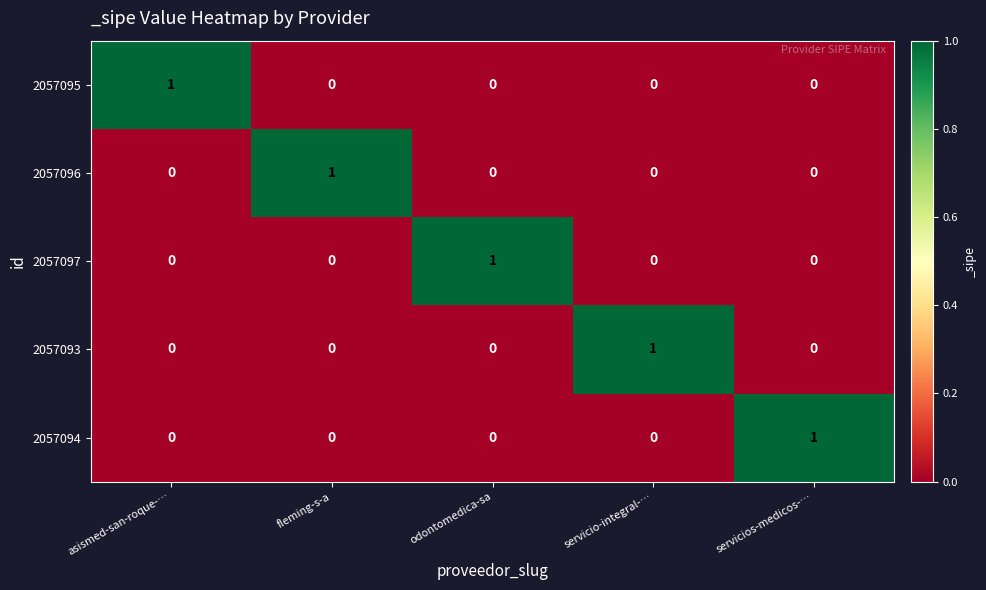

At how many categories does at least one series exceed 0?

5